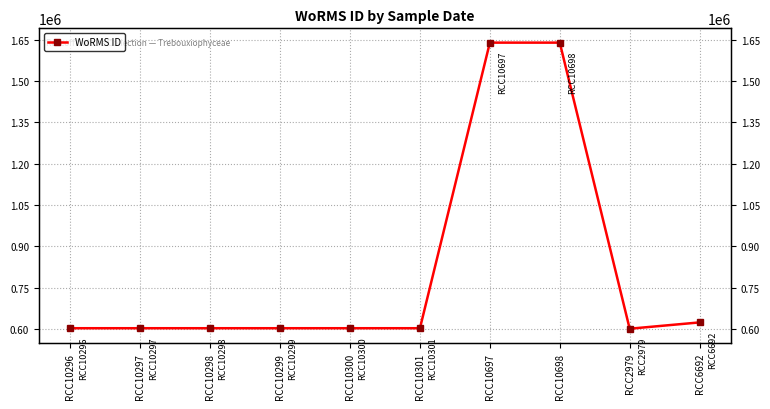

How many lines are shown in the chart?

1